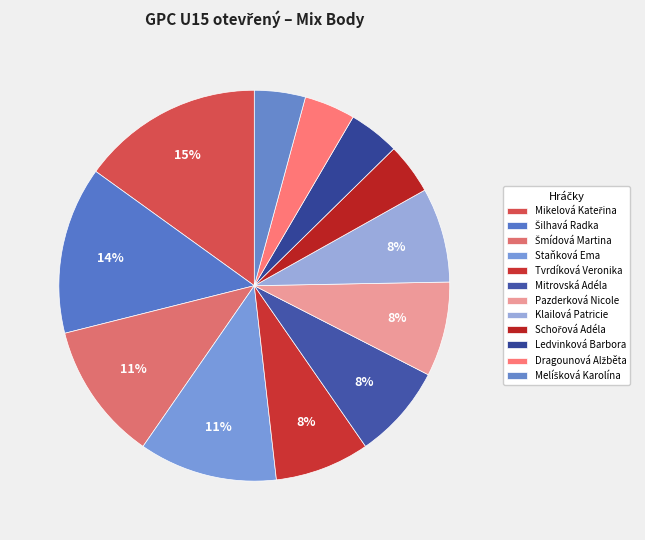

Between Melíšková Karolína and Šilhavá Radka, which is larger?

Šilhavá Radka